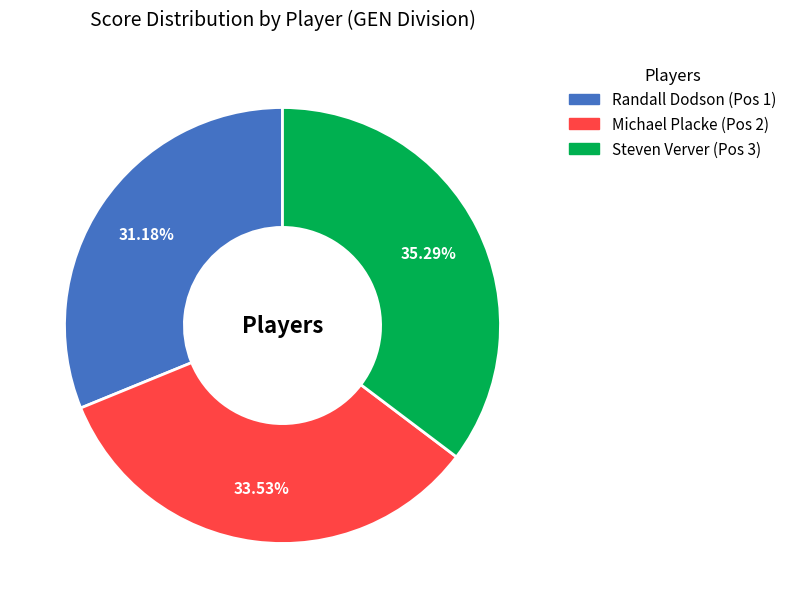

Which category has the smallest portion of the pie?

Randall Dodson